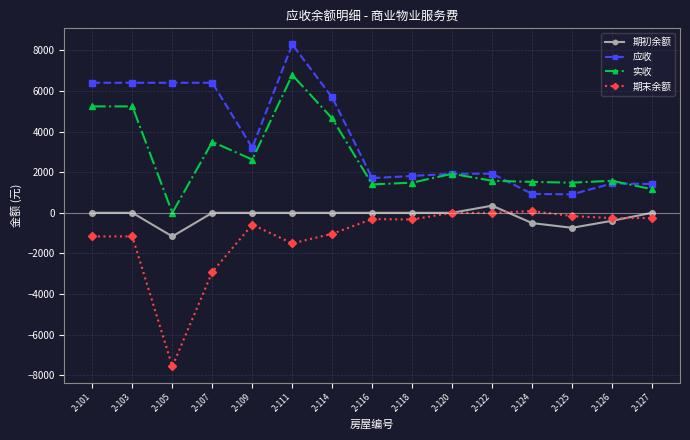

True or false: 实收 and 期末余额 cross at least once.

False